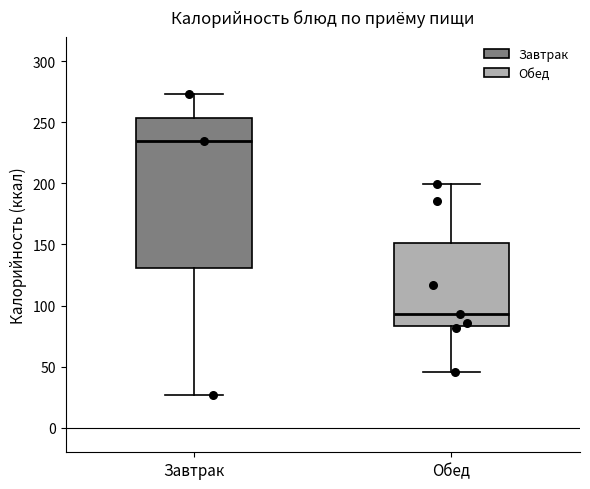

Reading left to right, transcribe this box plot: for each box, give where its median line is, the range the box spans, and where its two whiskers end, as read against the y-axis. The values are not printed on the chart, so give them approximately, as read against the axis.

Завтрак: median 235, box 130 to 255, whiskers 25 to 275
Обед: median 95, box 85 to 150, whiskers 45 to 200